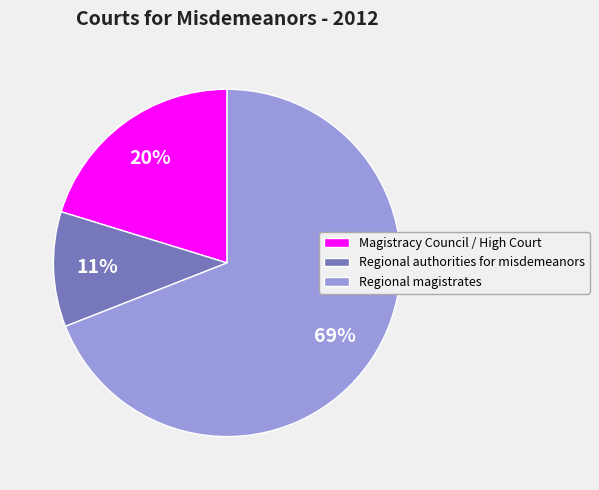

Combined, do Magistracy Council / High Court and Regional magistrates account for over 50%?

Yes